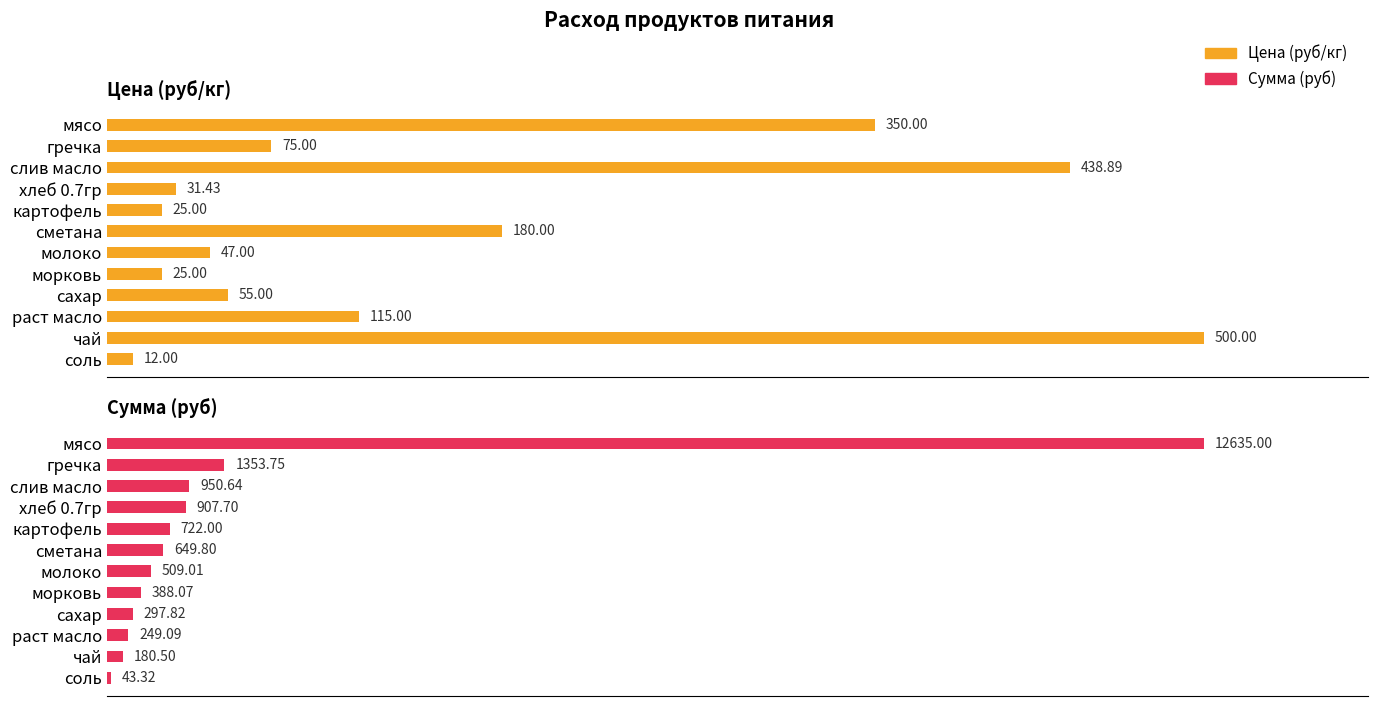

What is the total value across all series at чай?

680.5